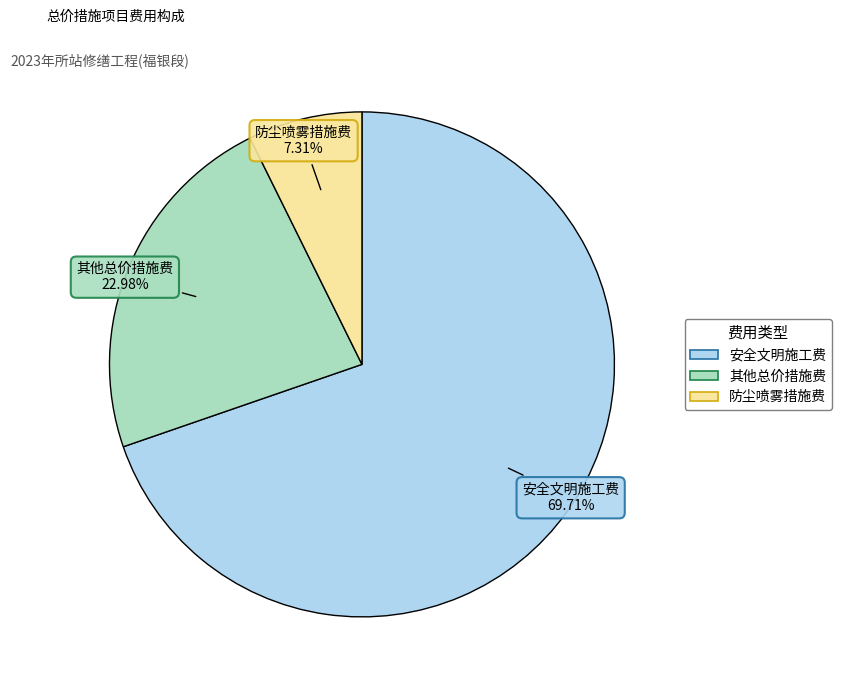

How many slices are in this pie chart?

3